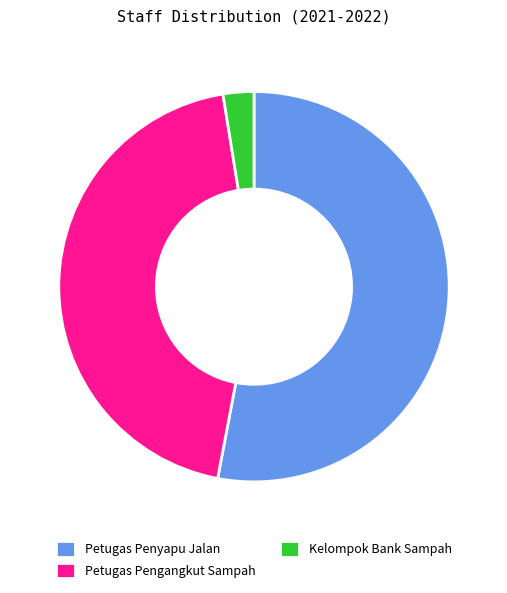

How many segments does this pie chart have?

3